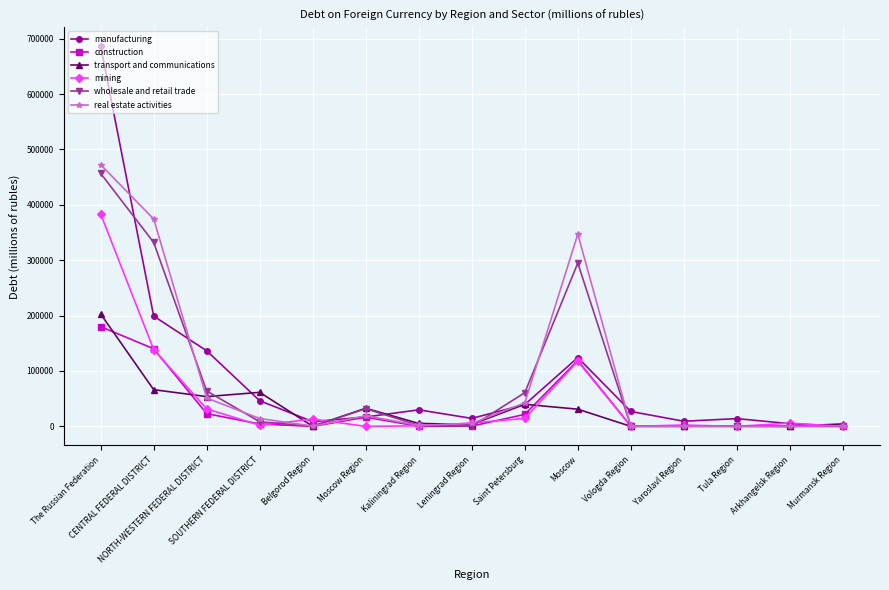

Between which two adjacent categories do real estate activities and manufacturing first intersect?

The Russian Federation and CENTRAL FEDERAL DISTRICT